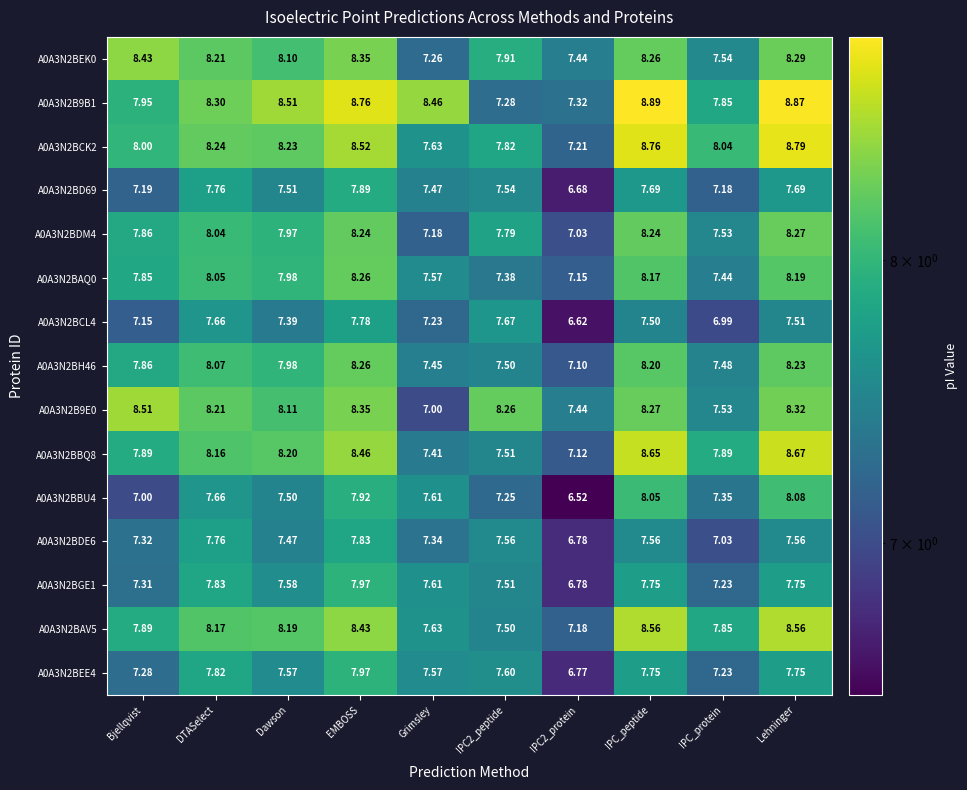

Where is A0A3N2B9E0 nearest to the value 7?

Grimsley